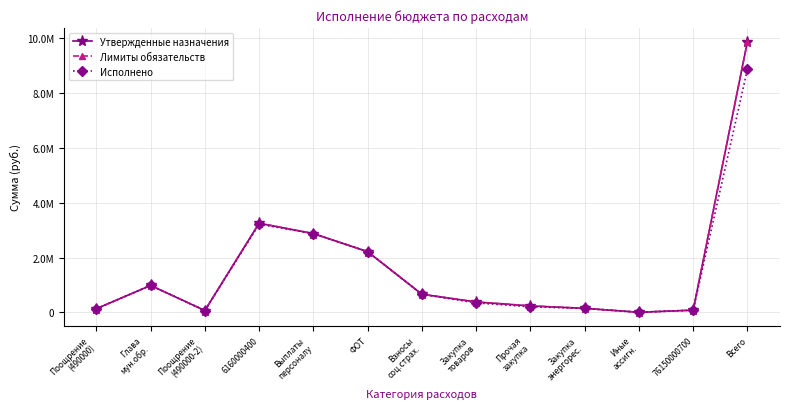

Does the chart have visible grid lines?

Yes